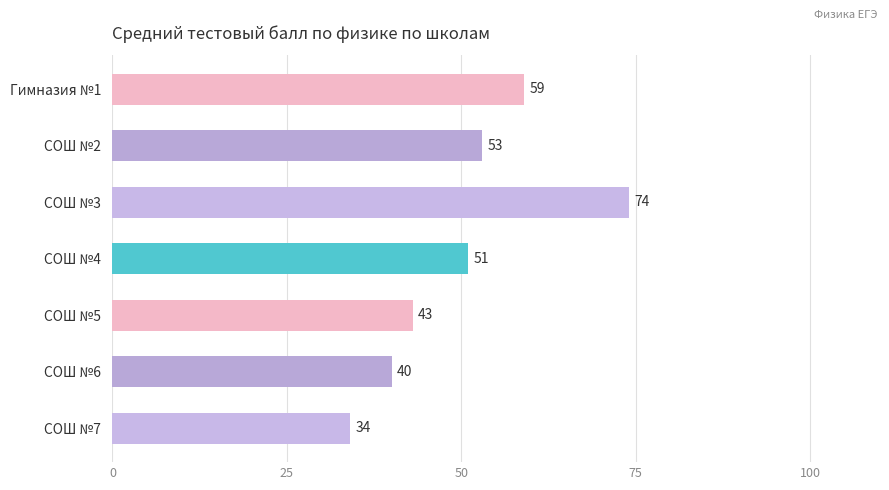

Which category has the highest value across all series?

СОШ №3